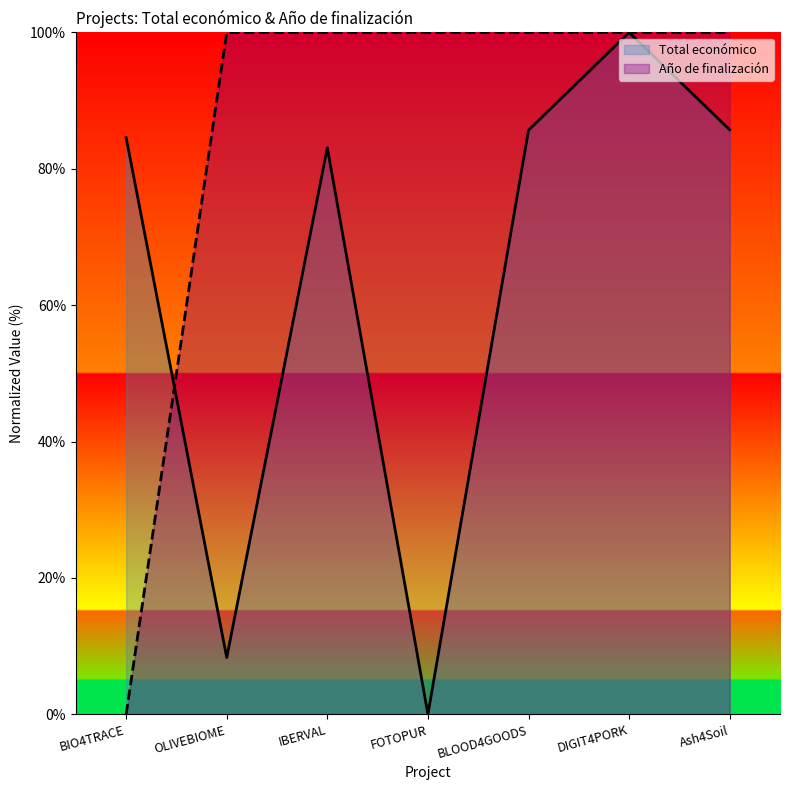

Reading right to left, list all the values displayed in this chart.

Total económico: Ash4Soil=85.7	DIGIT4PORK=100.0	BLOOD4GOODS=85.7	FOTOPUR=0.0	IBERVAL=83.1	OLIVEBIOME=8.3	BIO4TRACE=84.6
Año de finalización: Ash4Soil=100.0	DIGIT4PORK=100.0	BLOOD4GOODS=100.0	FOTOPUR=100.0	IBERVAL=100.0	OLIVEBIOME=100.0	BIO4TRACE=0.0